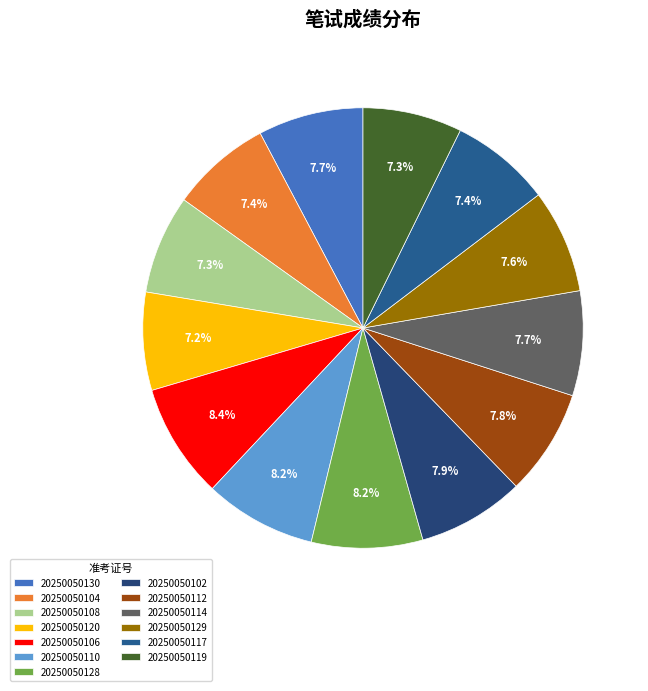

Count the number of slices in the pie.

13